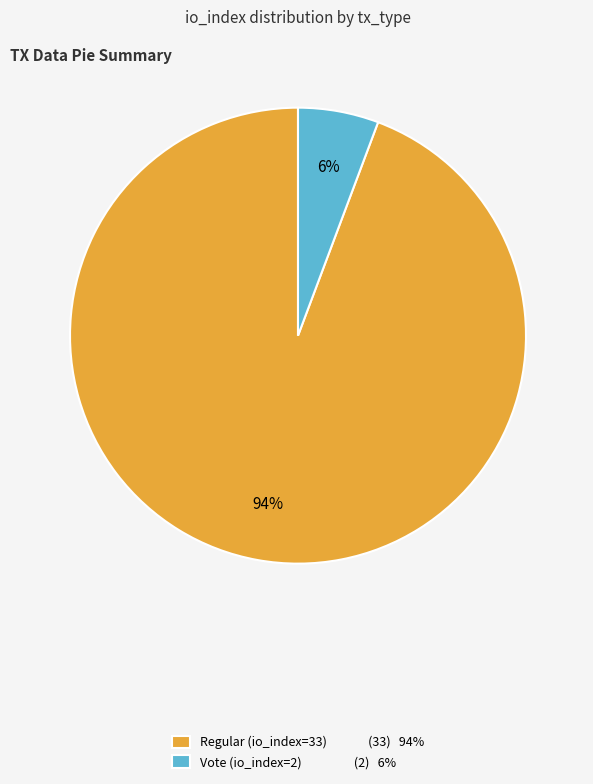

Which has a higher value, Vote (io_index=2) (2) 6% or Regular (io_index=33) (33) 94%?

Regular (io_index=33) (33) 94%